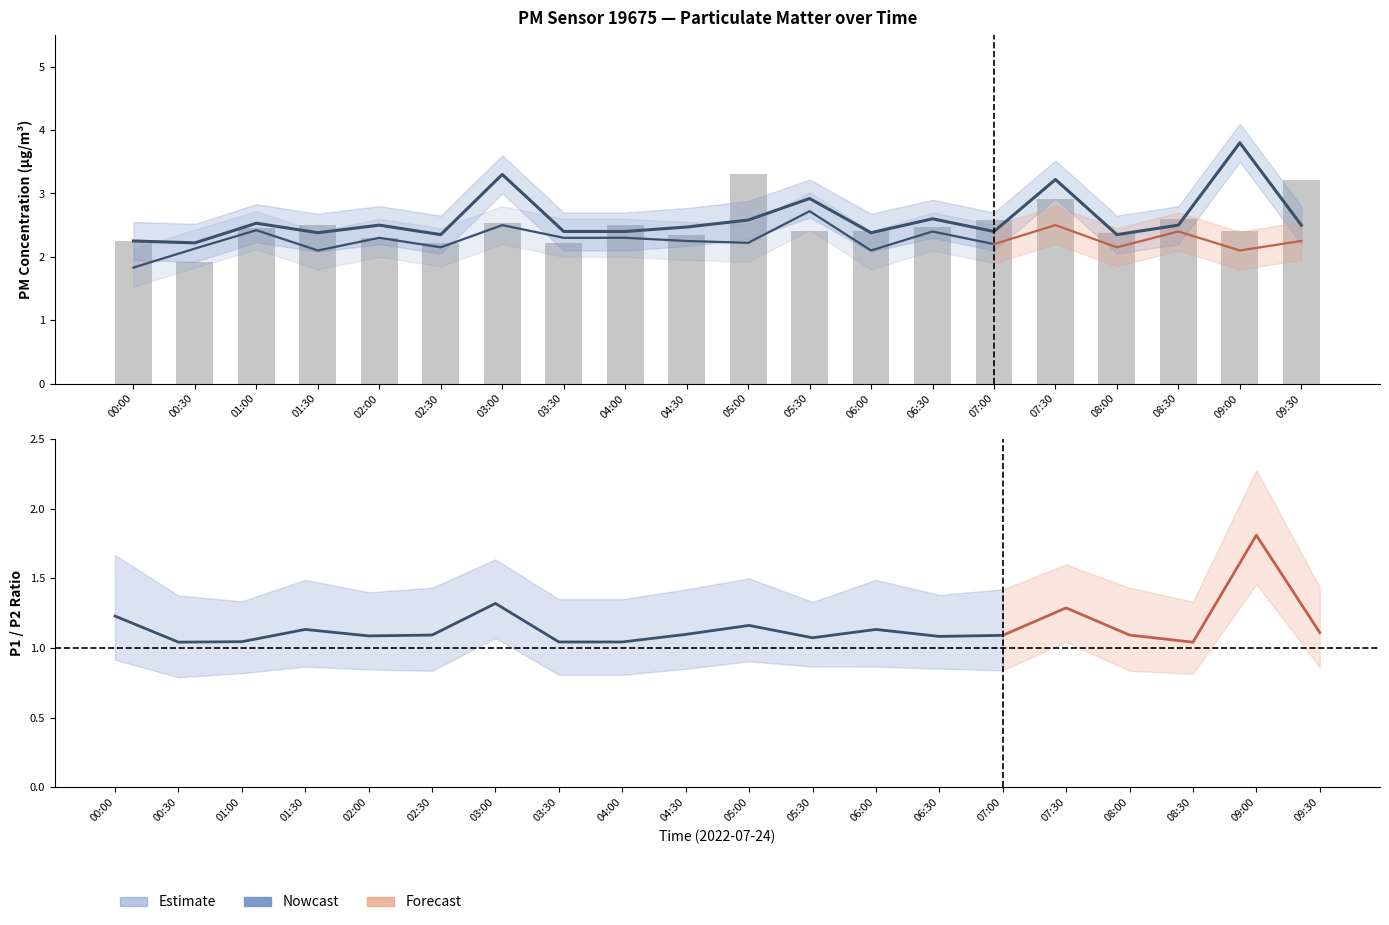

What position from the right is 08:30?

3